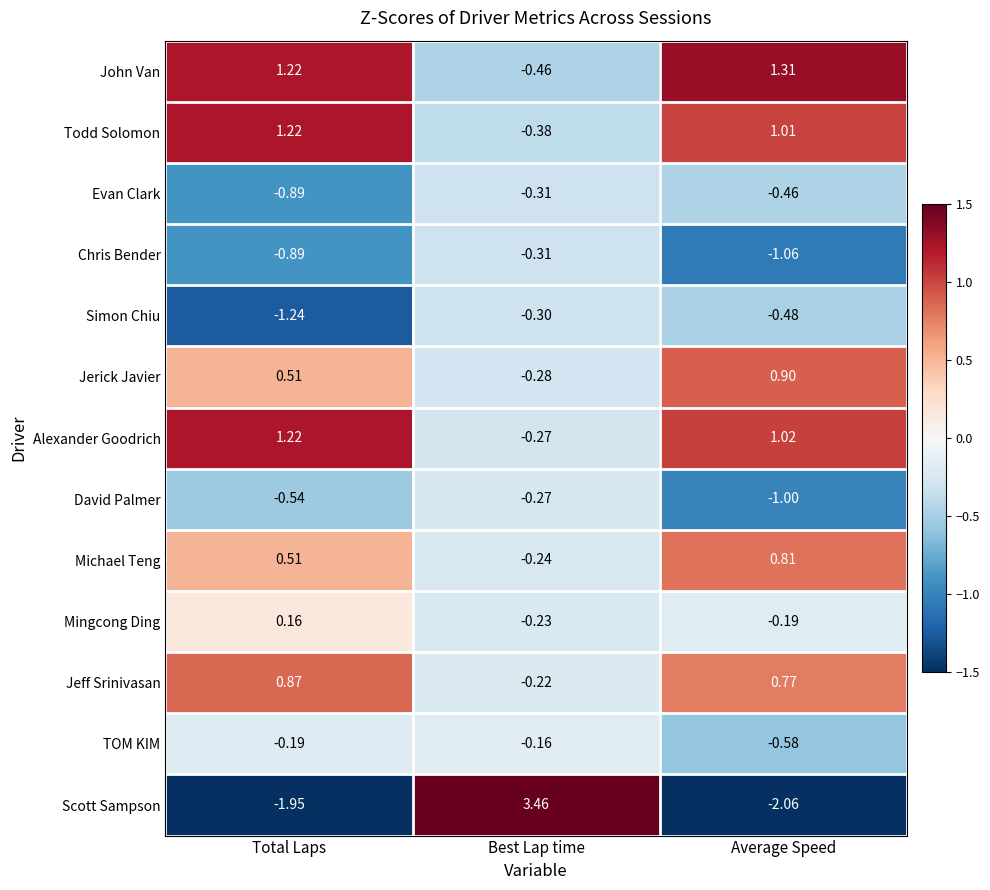

Which category has the lowest value across all series?

Average Speed